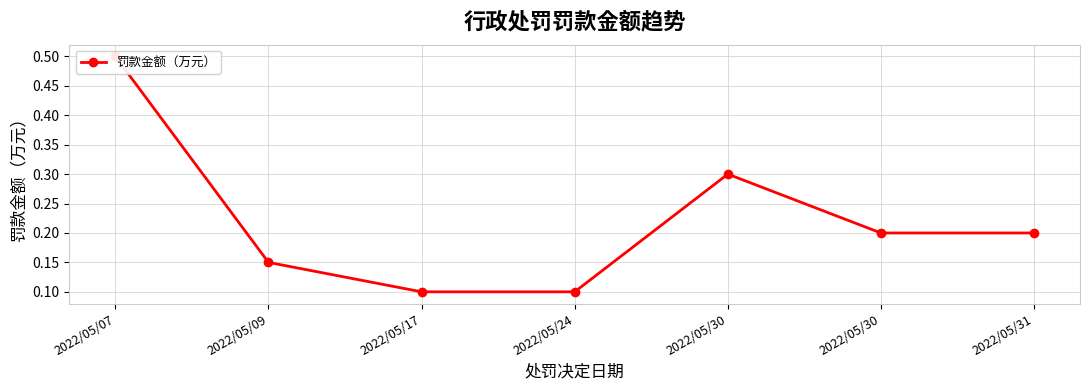

What is the change in value from 2022/05/09 to 2022/05/31?

+0.1